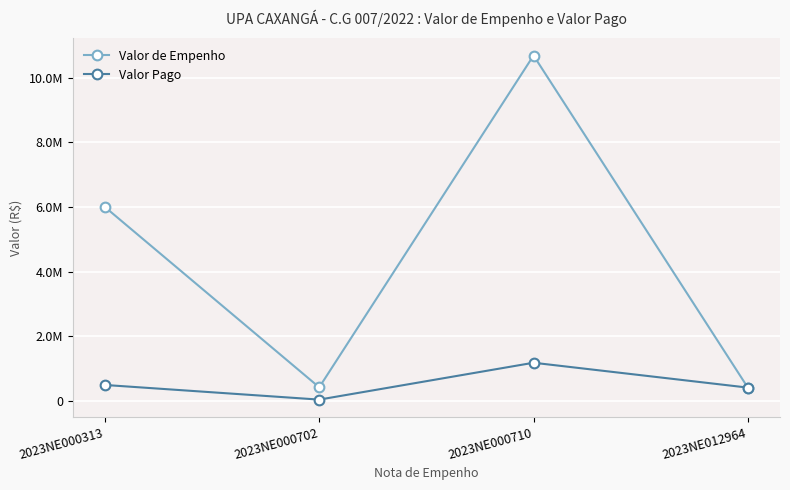

Is this an area chart (filled region under the line)?

No